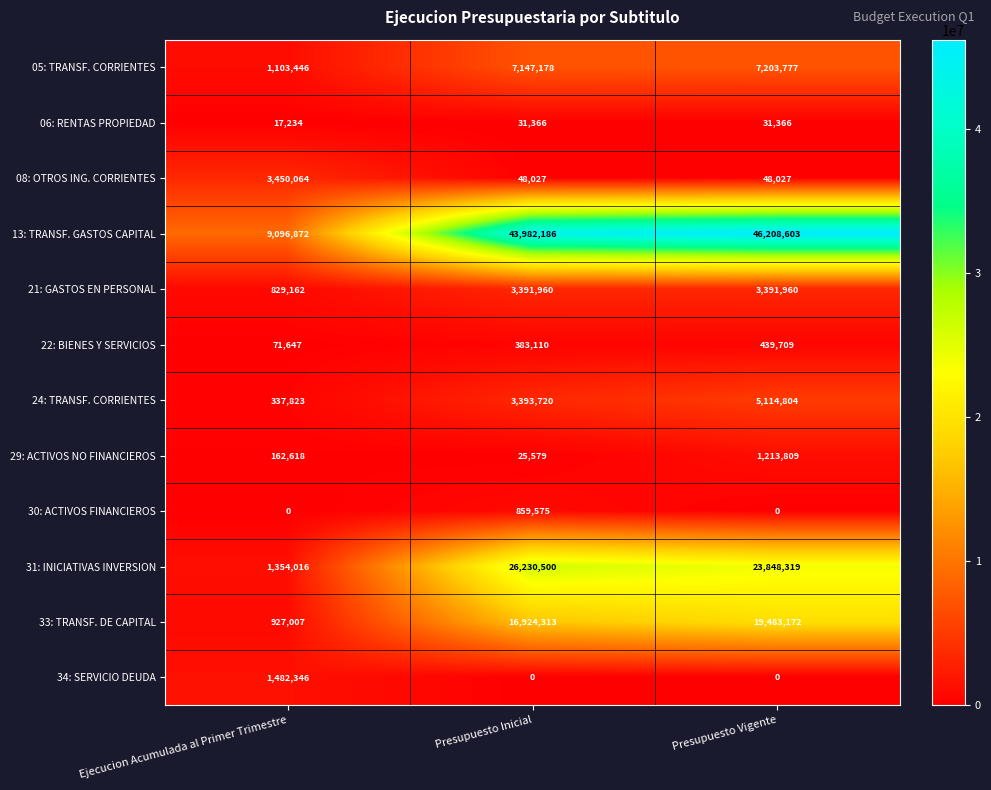

How many values in the 30: ACTIVOS FINANCIEROS series exceed 0?

1